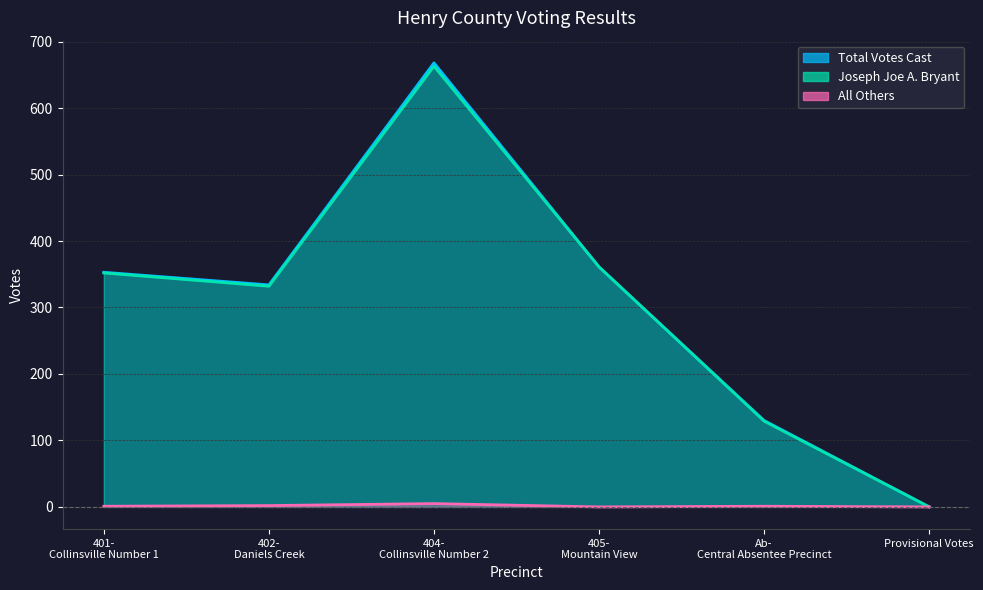

At which category does All Others reach its first local valley?

405- Mountain View